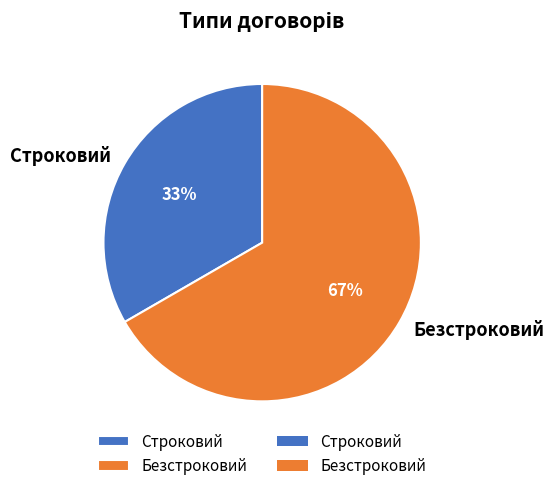

Do Безстроковий and Строковий together represent more than half of the pie?

Yes